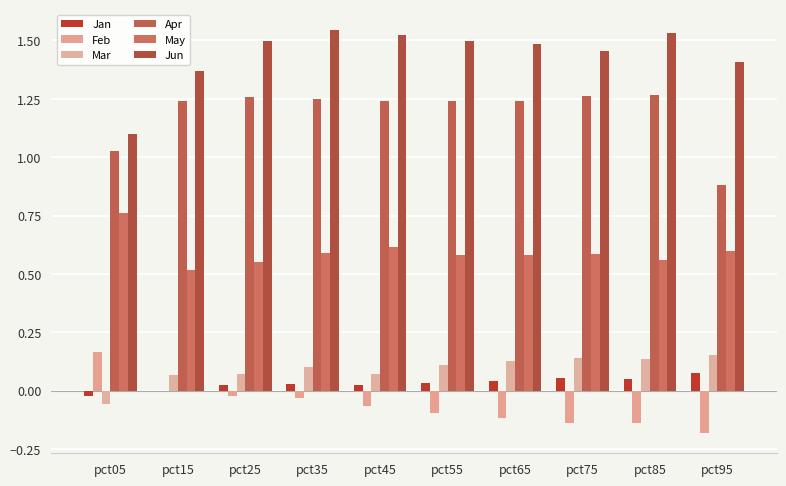

Which series has the largest total across all categories?

Jun